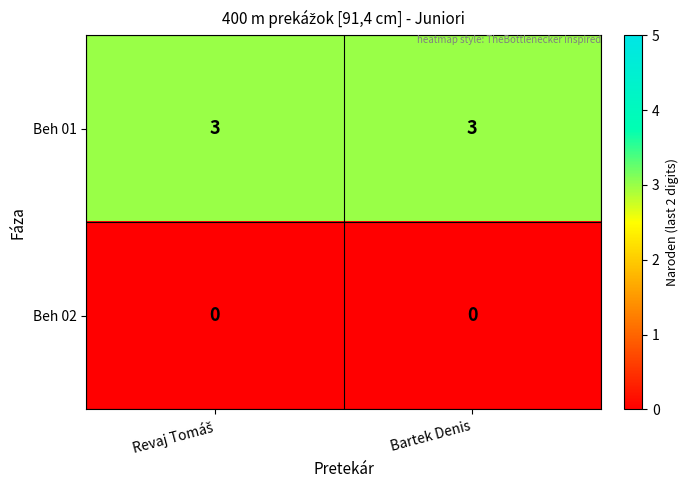

List the series in order of their overall mean, lowest first.

Beh 02, Beh 01